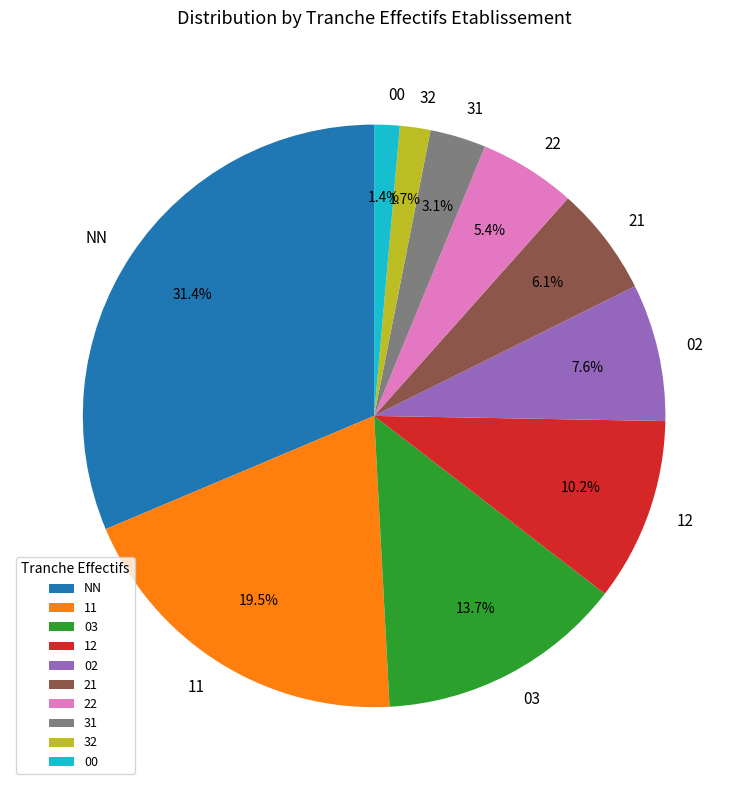

To the nearest percent, what is the average slice percentage?

10%